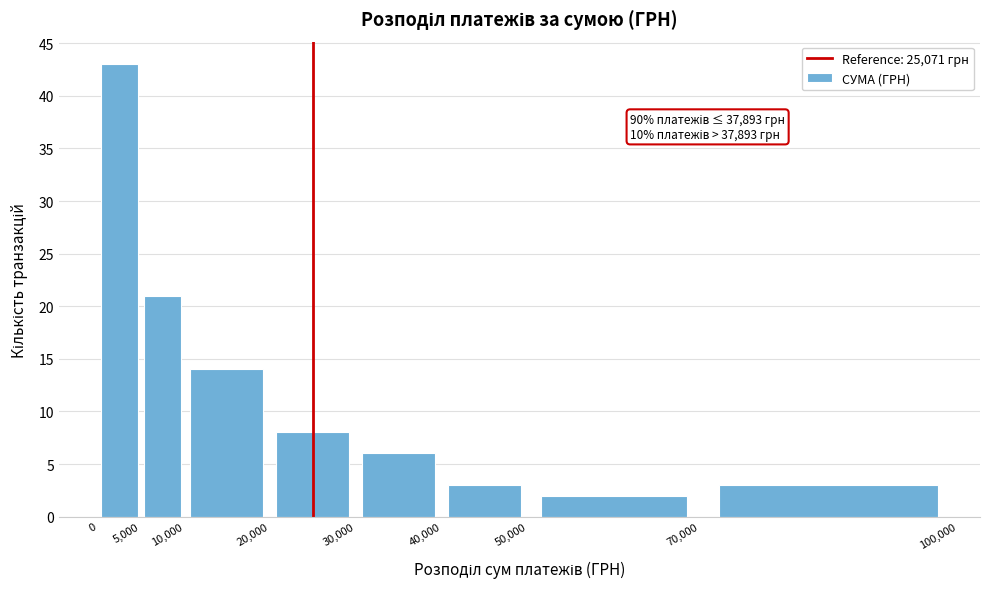

Over which range of the x-axis is the bar tallest?

0 to 5,000